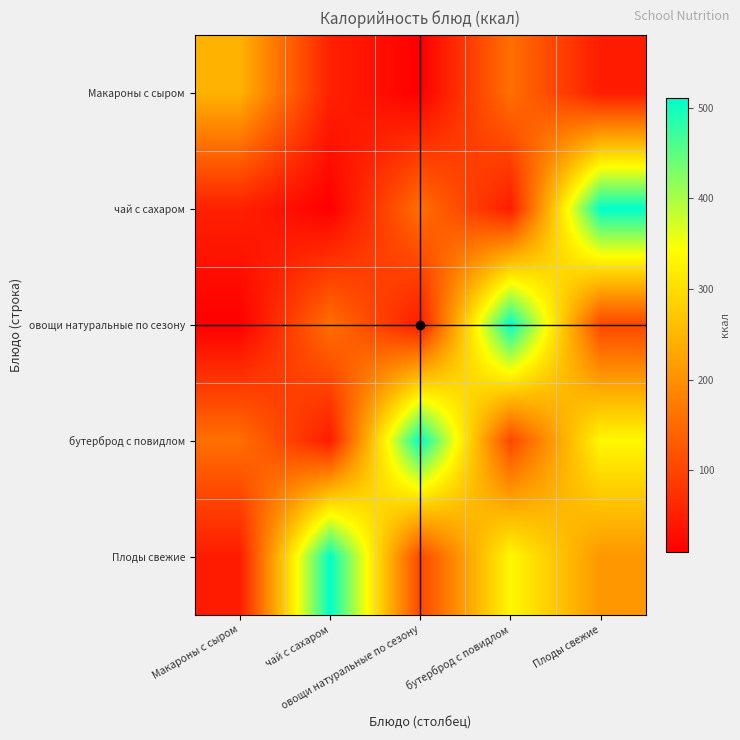

Reading left to right, transcribe all the data shown in this chart.

Макароны с сыром: Макароны с сыром=243.3	чай с сахаром=54.0	овощи натуральные по сезону=10.4	бутерброд с повидлом=156.0	Плоды свежие=47.0
чай с сахаром: Макароны с сыром=54.0	чай с сахаром=10.4	овощи натуральные по сезону=156.0	бутерброд с повидлом=47.0	Плоды свежие=510.7
овощи натуральные по сезону: Макароны с сыром=10.4	чай с сахаром=156.0	овощи натуральные по сезону=47.0	бутерброд с повидлом=510.7	Плоды свежие=103.8
бутерброд с повидлом: Макароны с сыром=156.0	чай с сахаром=47.0	овощи натуральные по сезону=510.7	бутерброд с повидлом=103.8	Плоды свежие=334.7
Плоды свежие: Макароны с сыром=47.0	чай с сахаром=510.7	овощи натуральные по сезону=103.8	бутерброд с повидлом=334.7	Плоды свежие=208.5